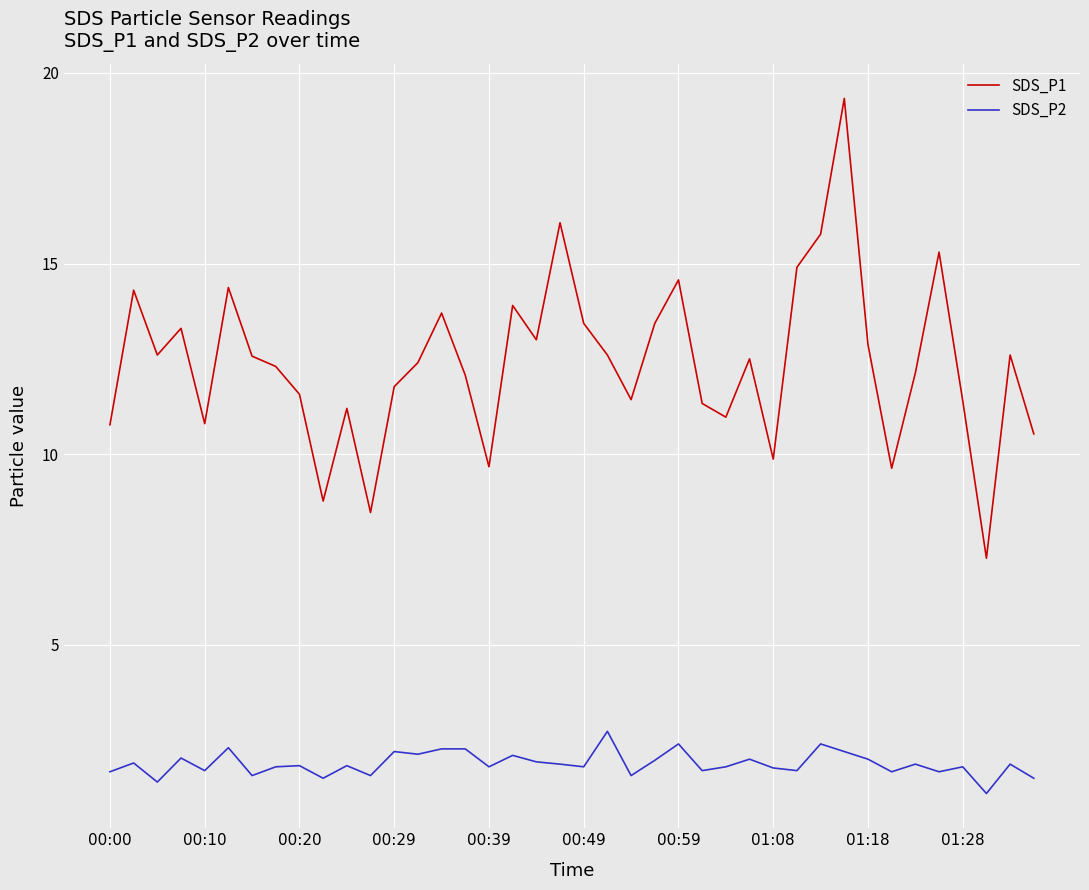

Rank the series by their maximum value, from lowest to highest.

SDS_P2, SDS_P1